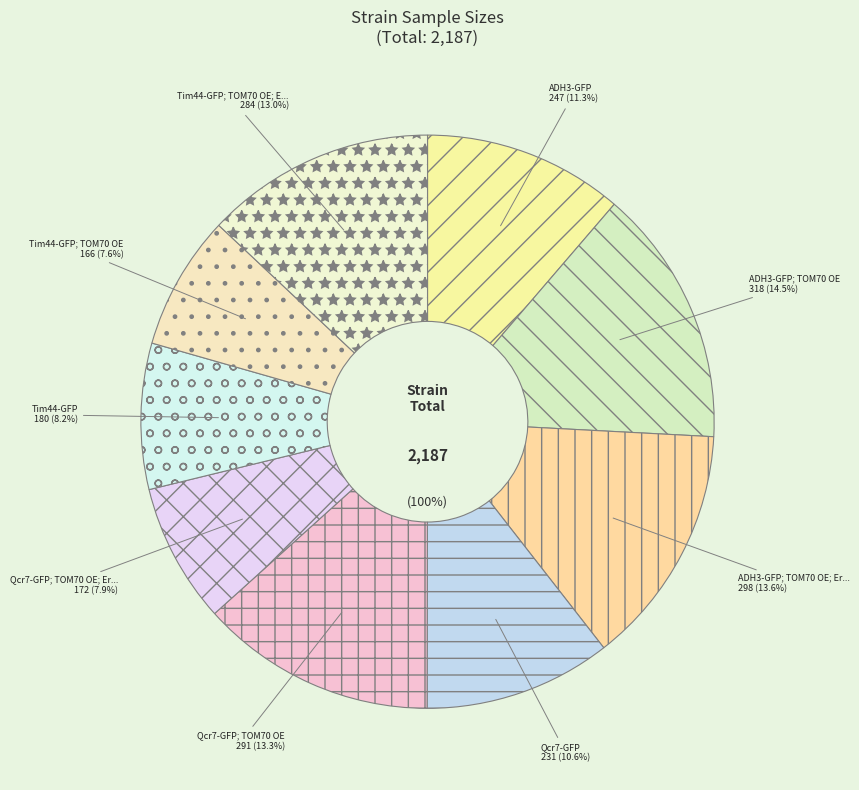

To the nearest percent, what percentage of the pie is ADH3-GFP; TOM70 OE; Erythromycin?

14%